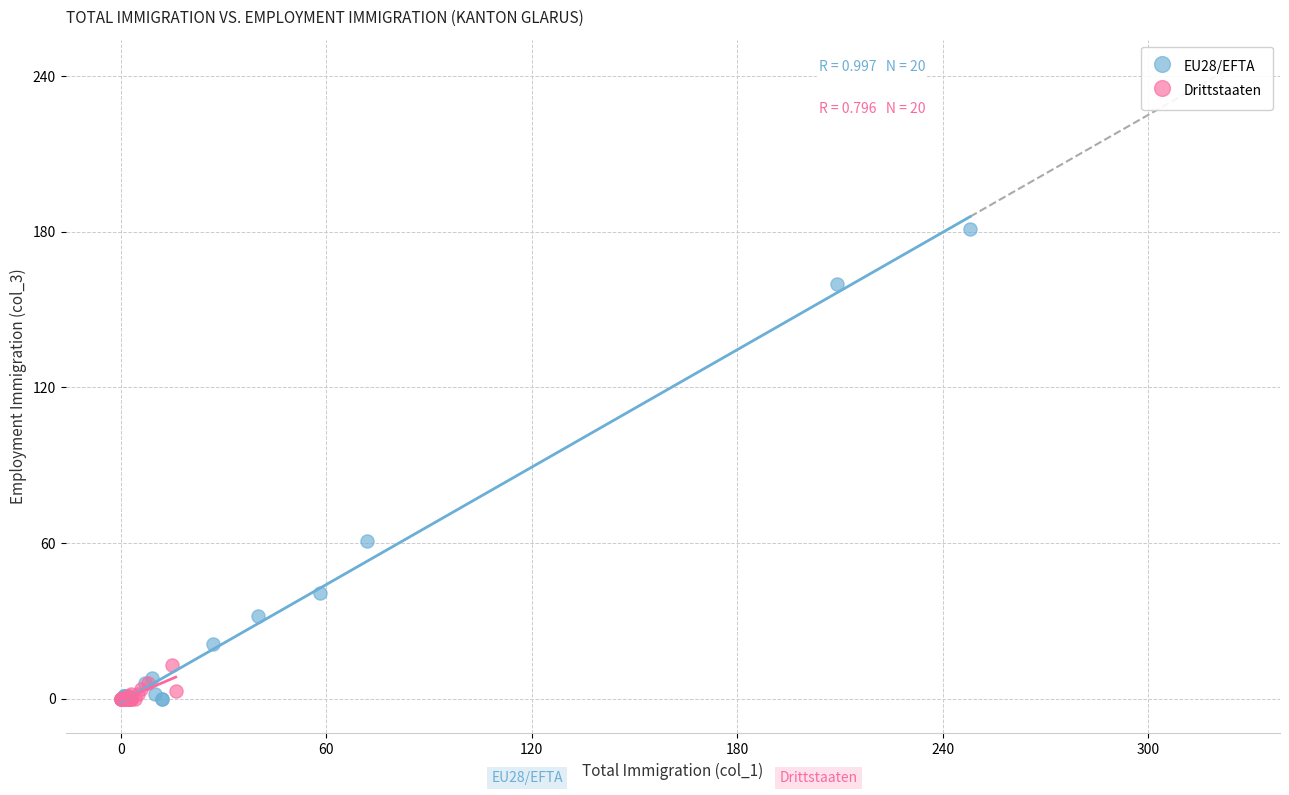

Which series has the widest spread of Y values?

EU28/EFTA